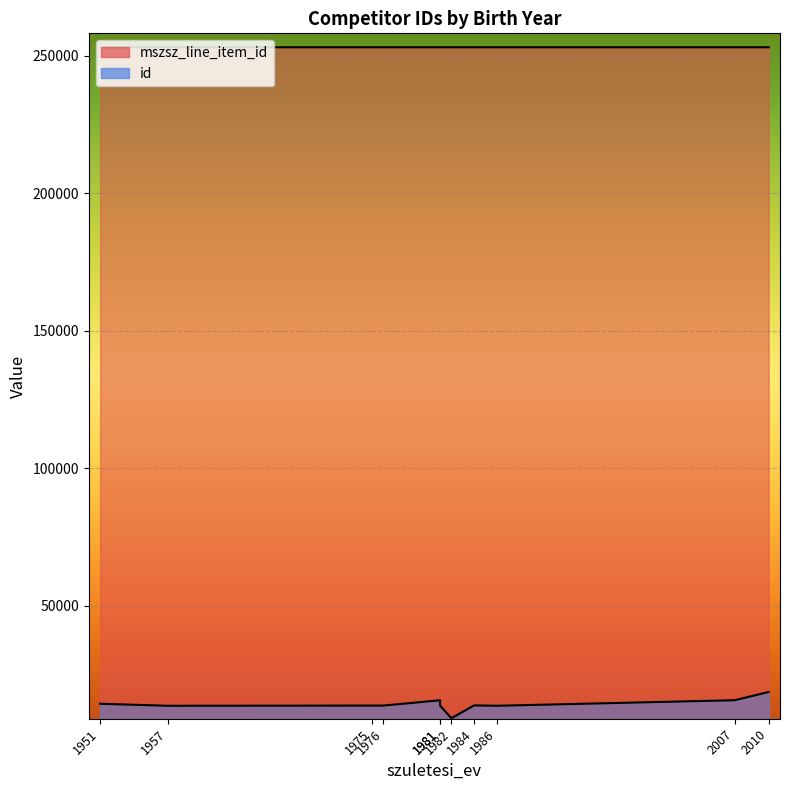

What is the ratio of the value at 2010 to the value at 1984?

1.0